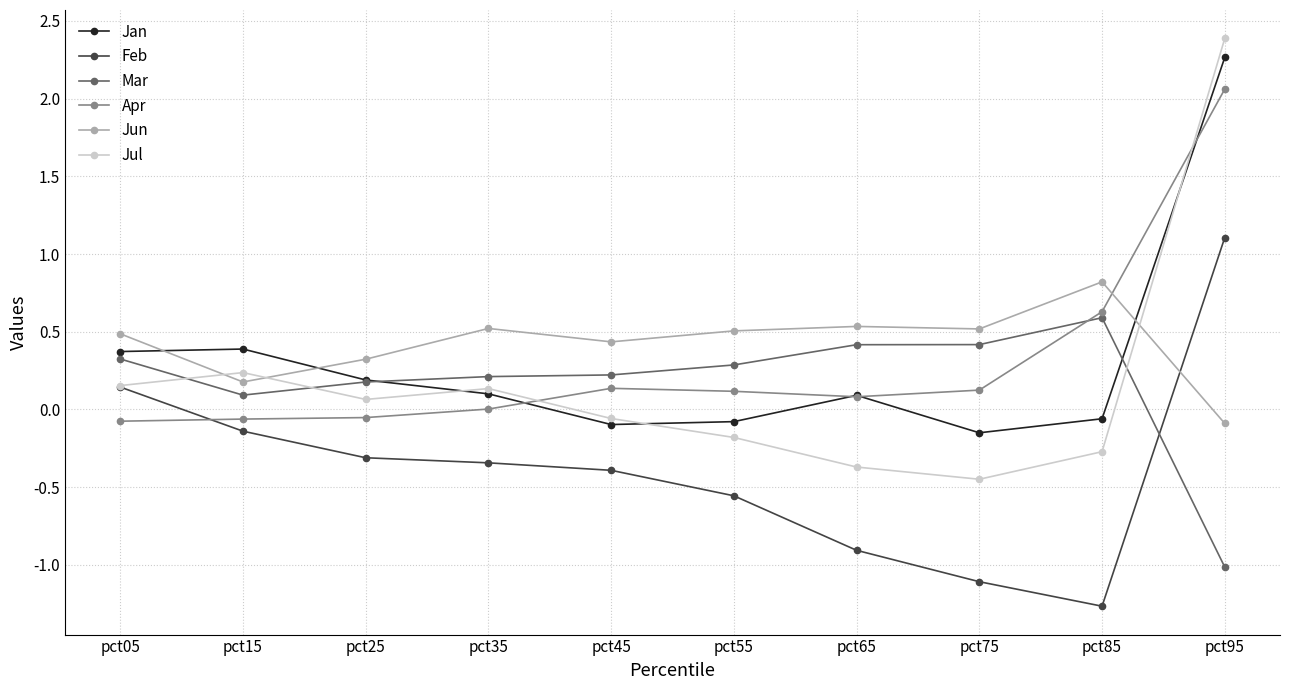

Which series changed the most between pct05 and pct45?

Feb